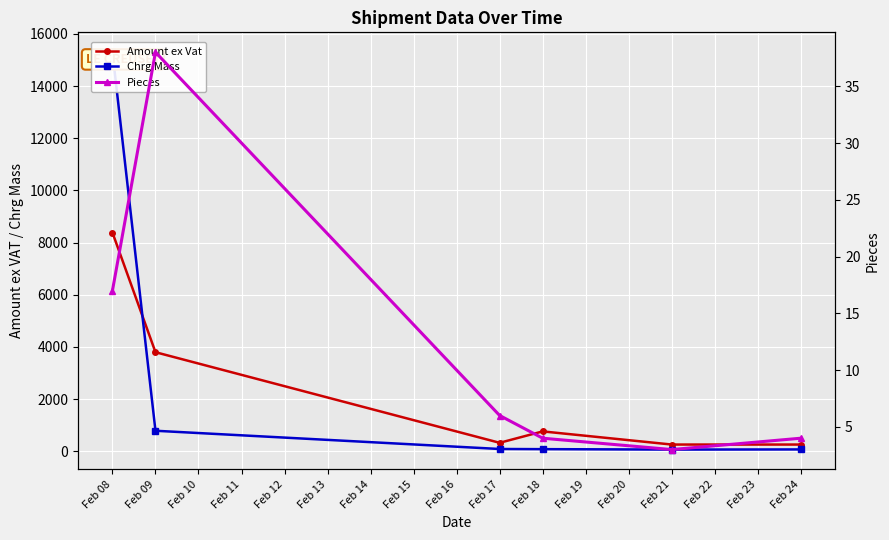

At which label does Pieces first exceed 6?

Feb 08